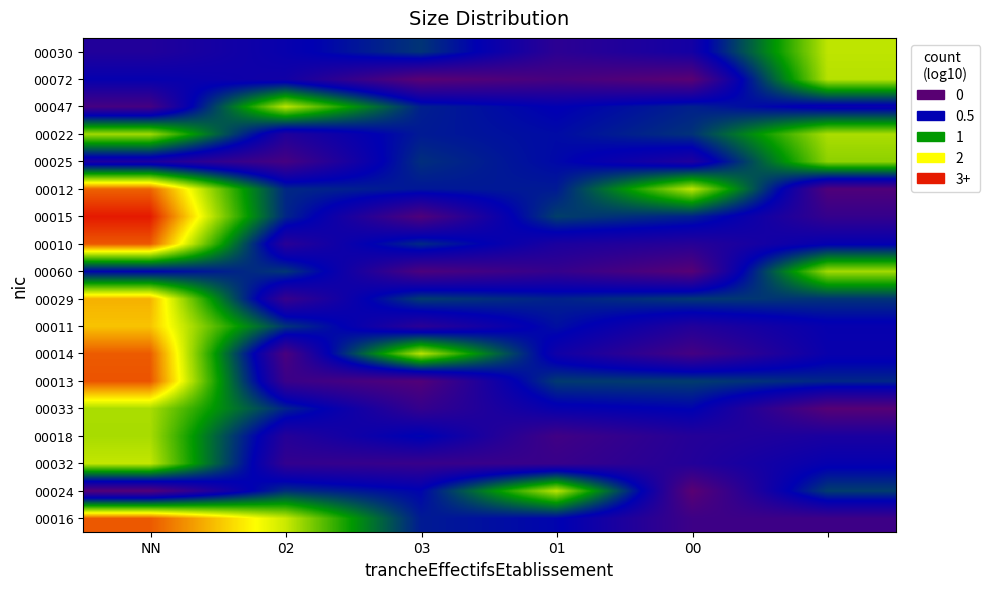

At how many categories does at least one series exceed 0?

6